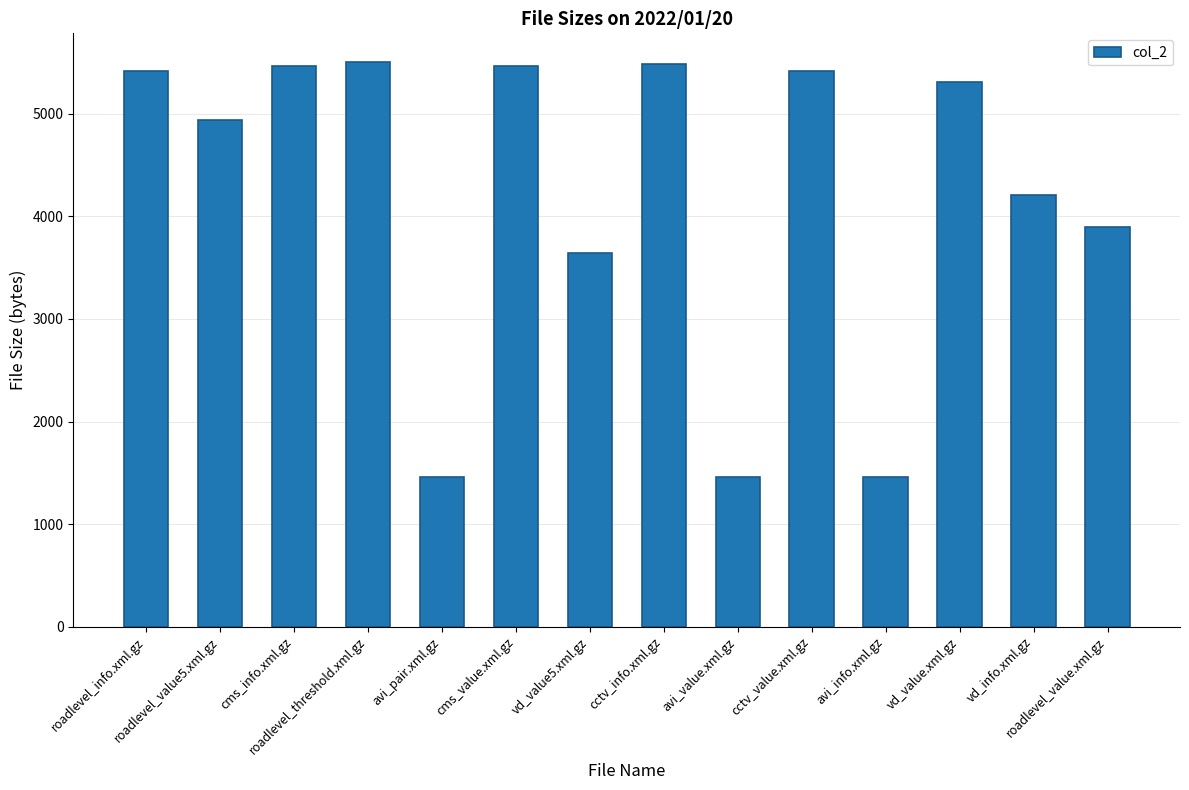

What is the value of the 4th bar from the left?

5511